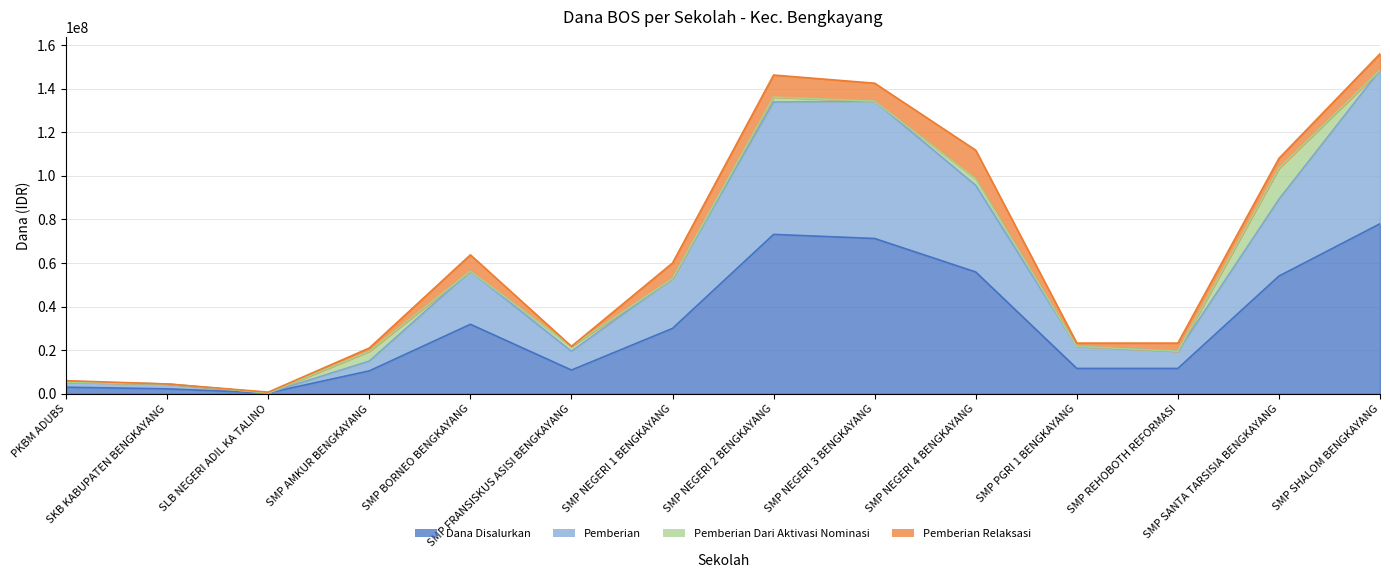

How many lines are shown in the chart?

4